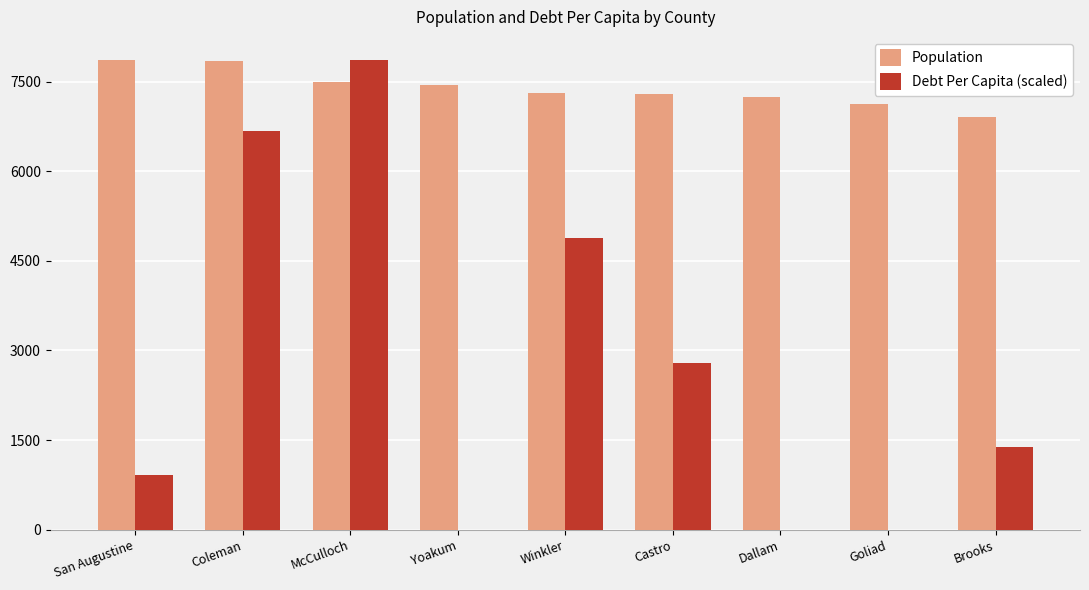

What is the highest value of the Debt Per Capita (scaled) series?

7857.0